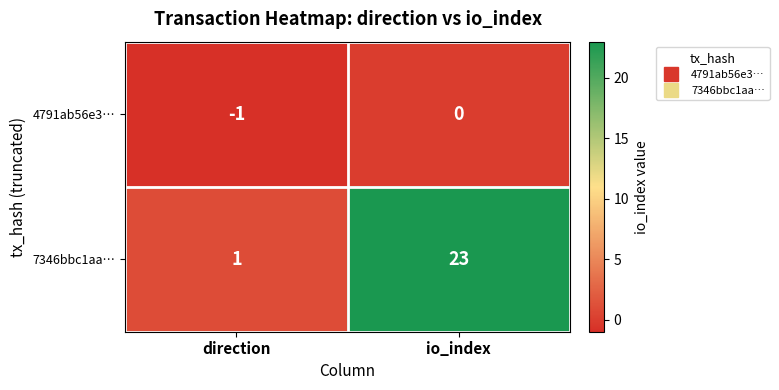

Between direction and io_index, which series saw the biggest shift?

7346bbc1aa…